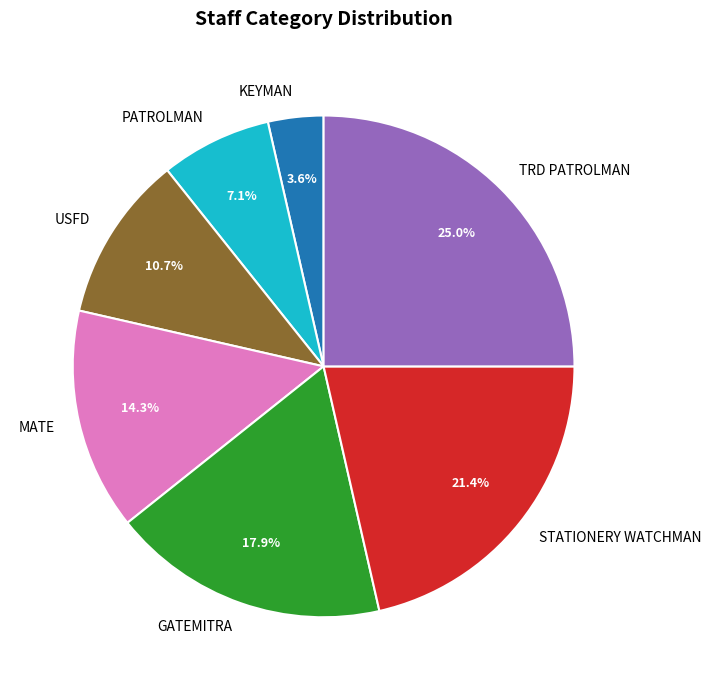

To the nearest percent, what is the difference between the largest and smallest slice percentages?

21%